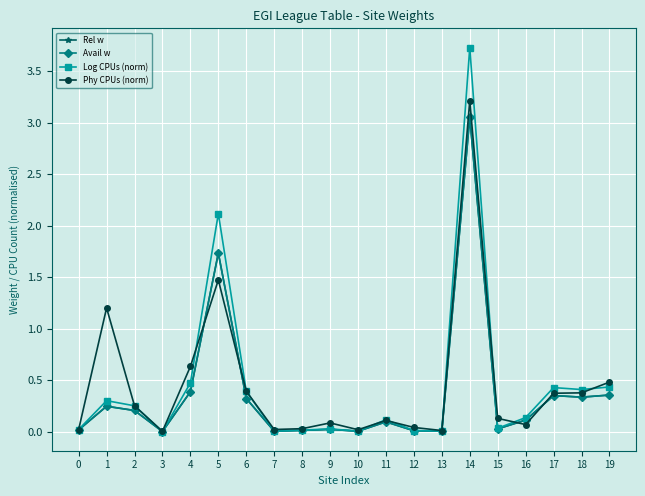

Does the chart have visible grid lines?

Yes